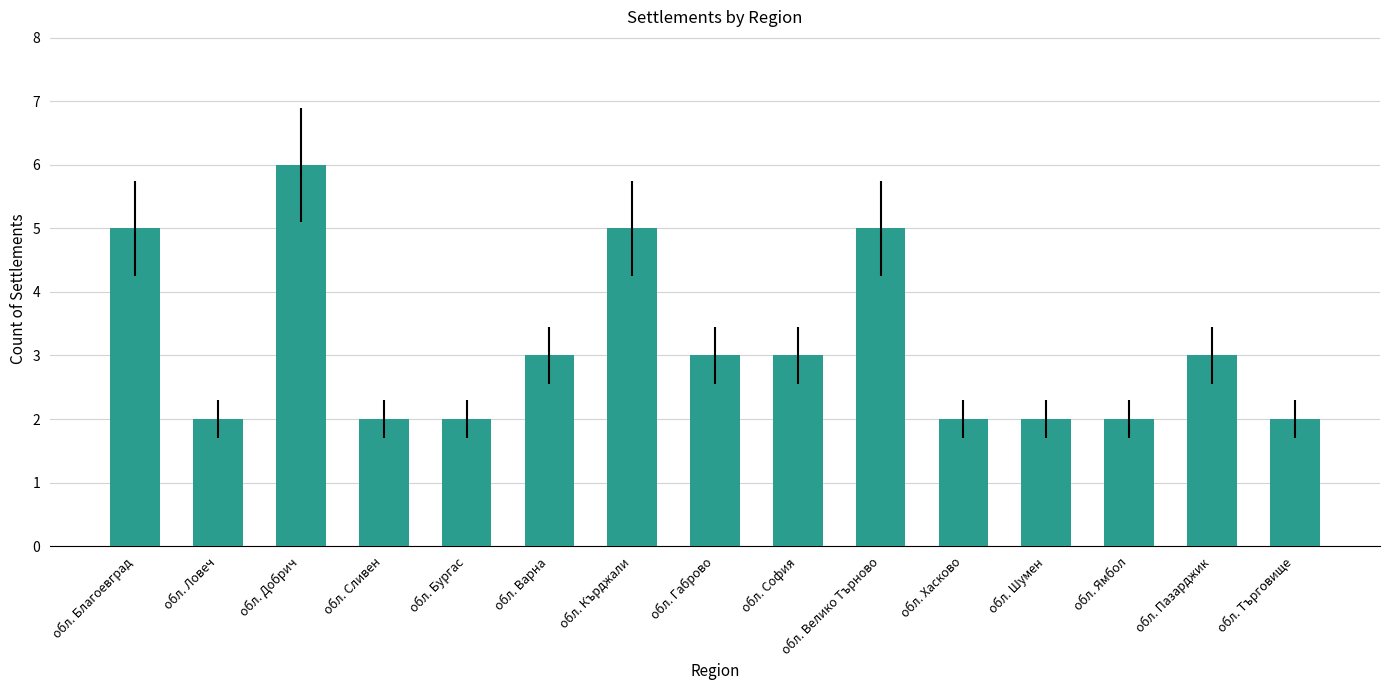

What value does the data have at обл. Търговище?

2